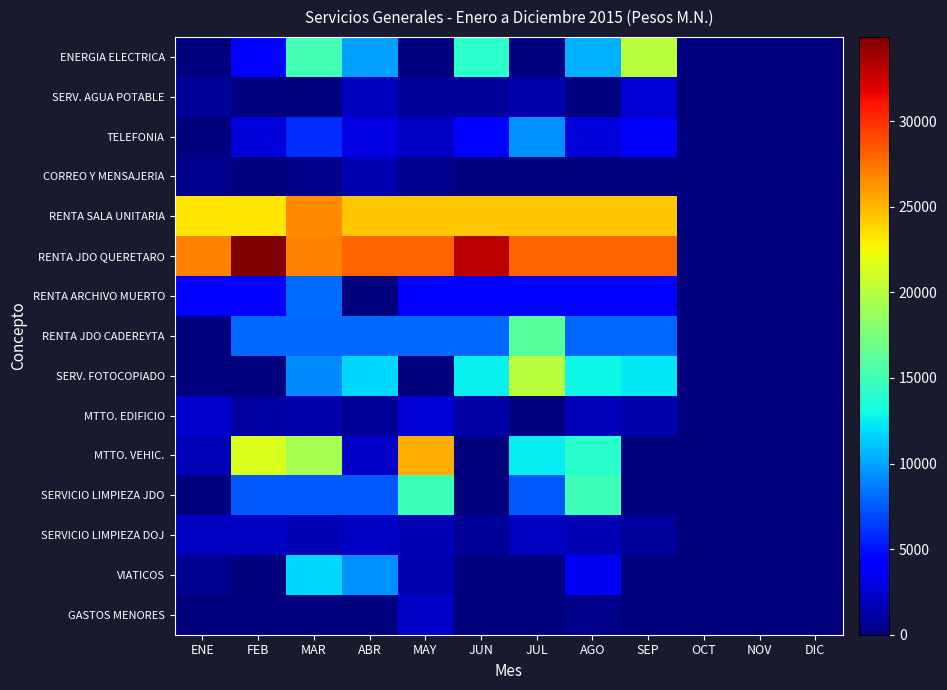

Which series has the widest spread of values?

RENTA JDO QUERETARO